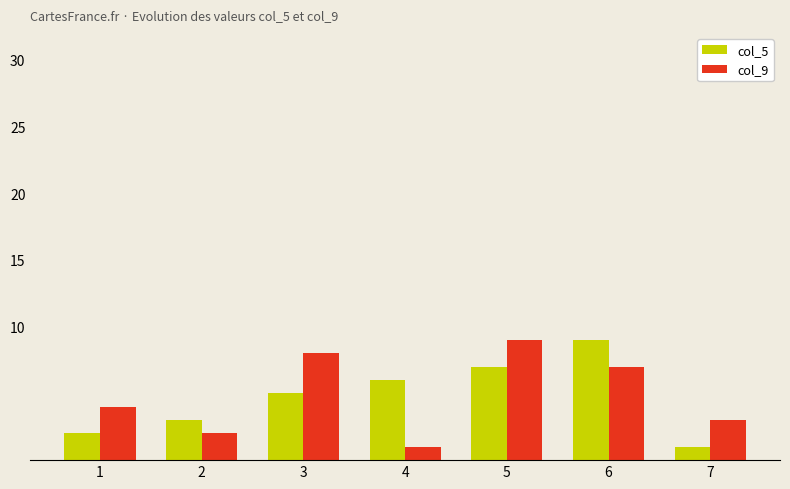

How many bars are there in each group?

2